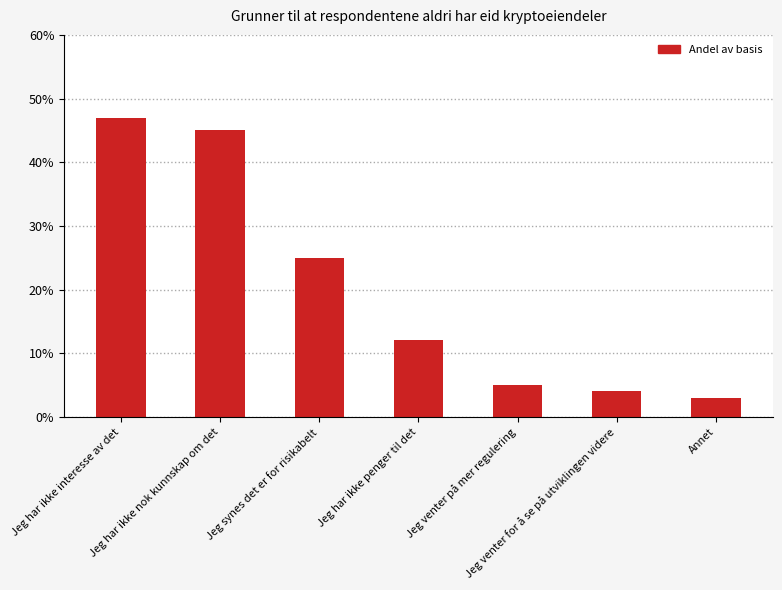

Is it true that the value at Jeg har ikke interesse av det is 0.5?

True